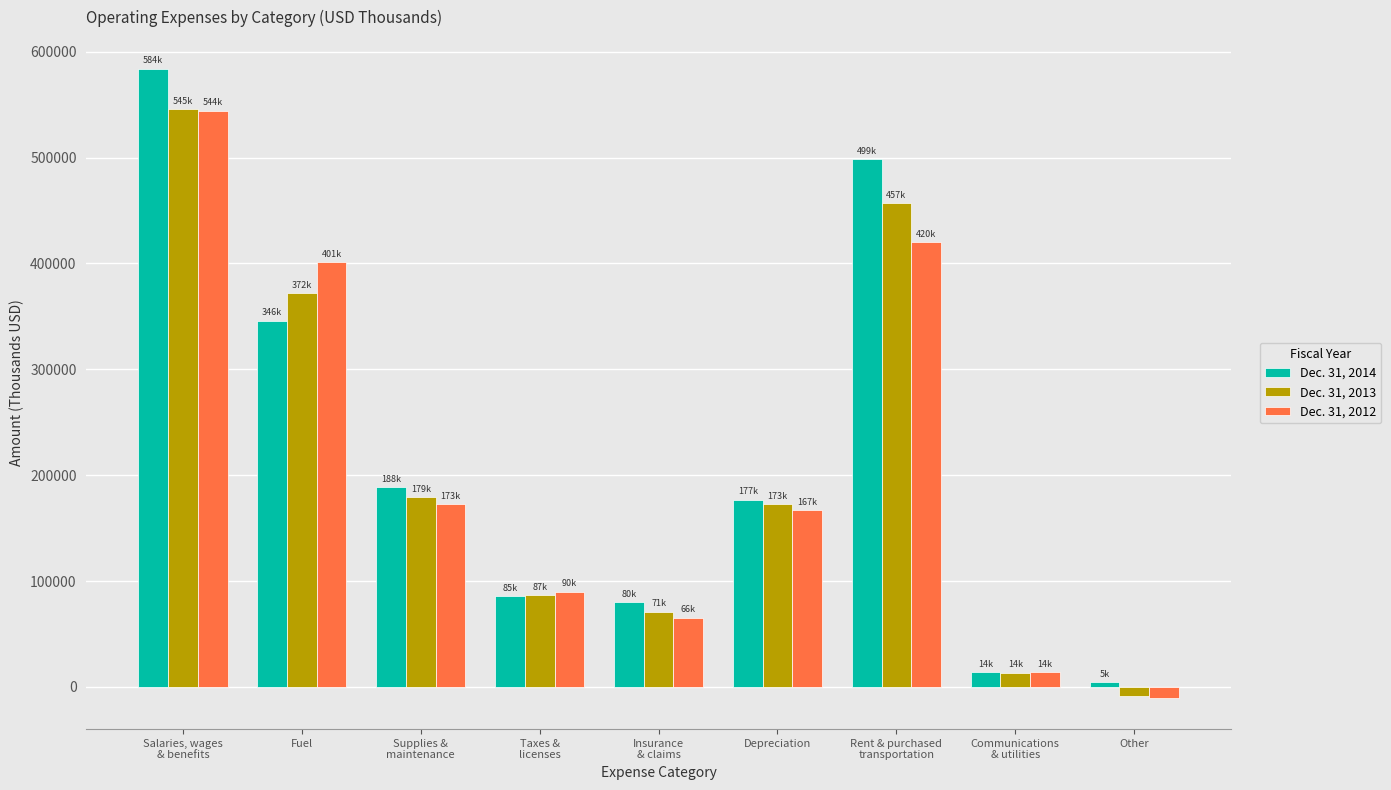

Is the value of Dec. 31, 2013 at Rent & purchased
transportation greater than the value of Dec. 31, 2012 at Rent & purchased
transportation?

Yes